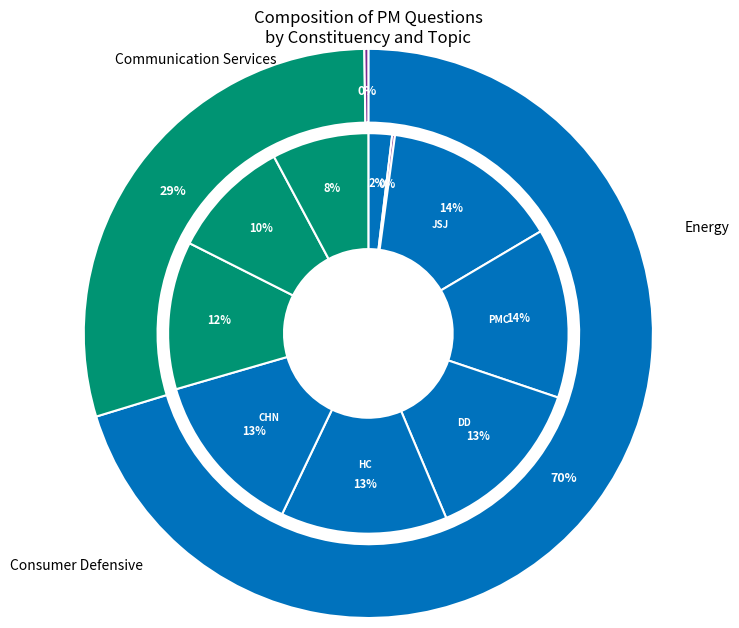

How many segments does this pie chart have?

10